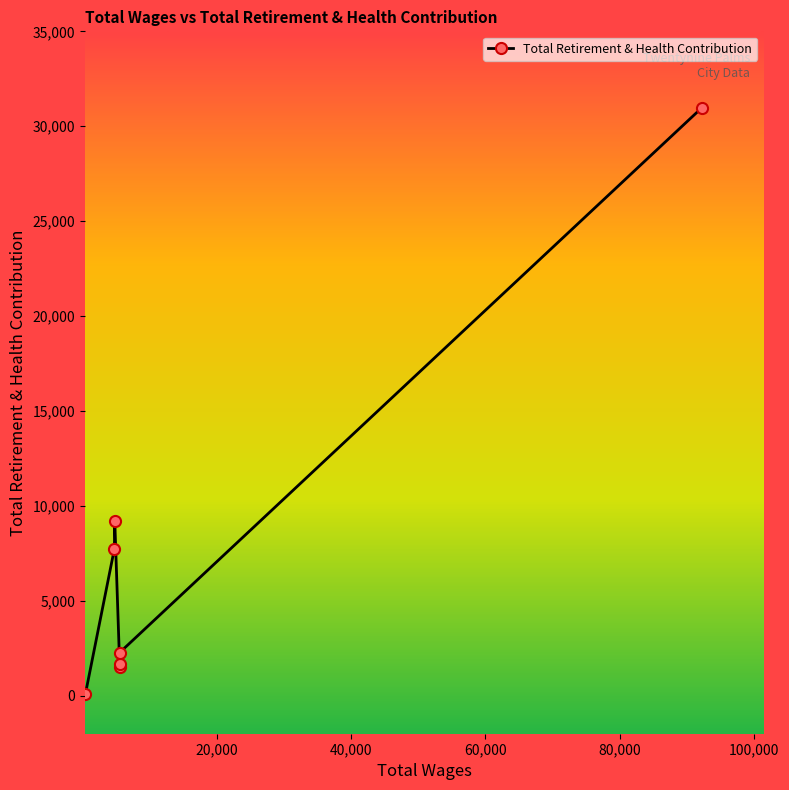

Does the chart display data point markers on the line(s)?

Yes